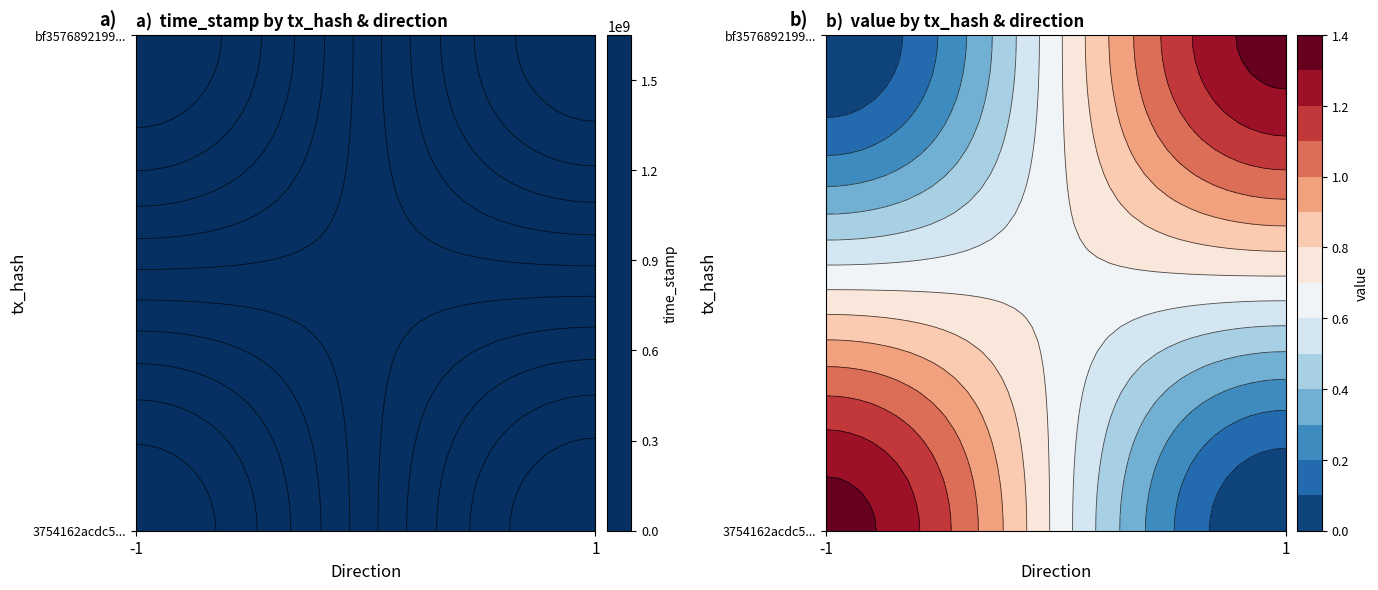

How many 3754162acdc514c43fbc1ae1918c4c73ddc5d4f values are between -1 and 1631698113?

2